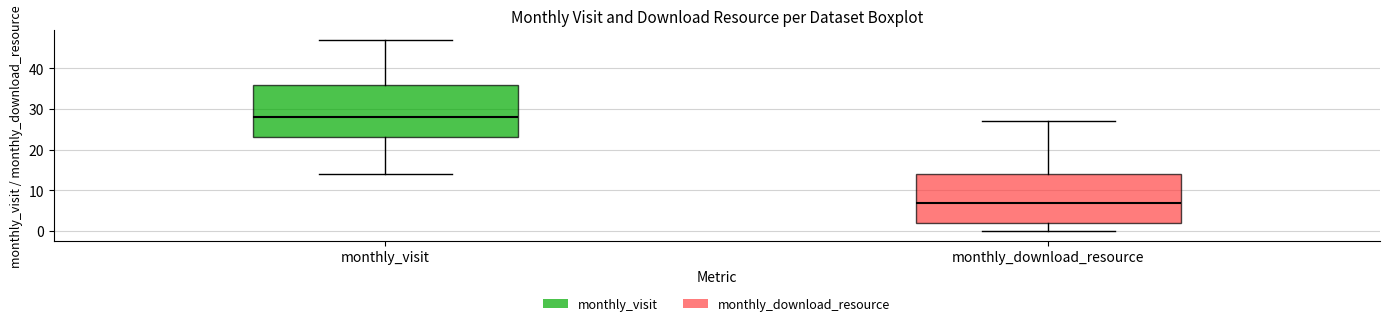

Which box is the tallest, from its lower edge to its upper edge?

monthly_visit